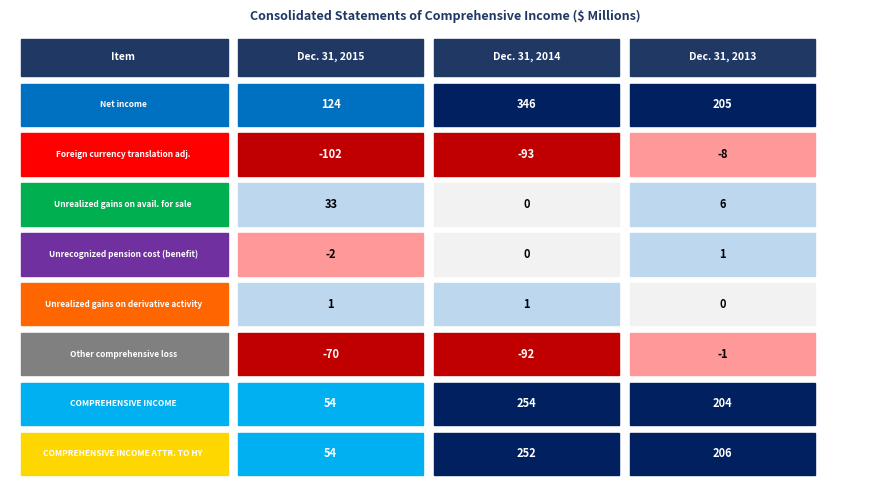

Count the number of categories in the chart.

3